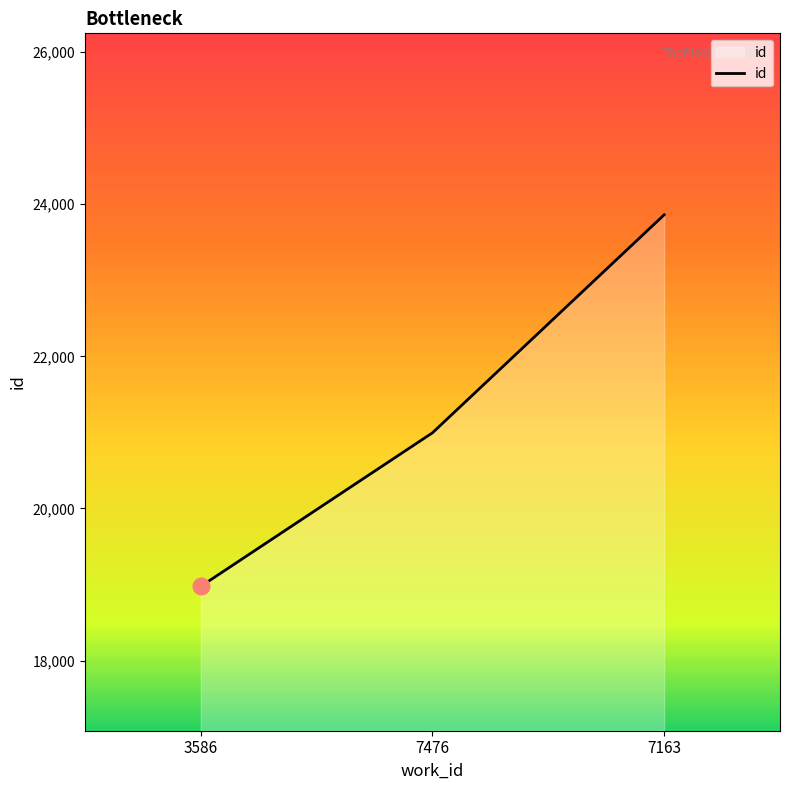

Is it true that the value at 7476 is 32302?

False